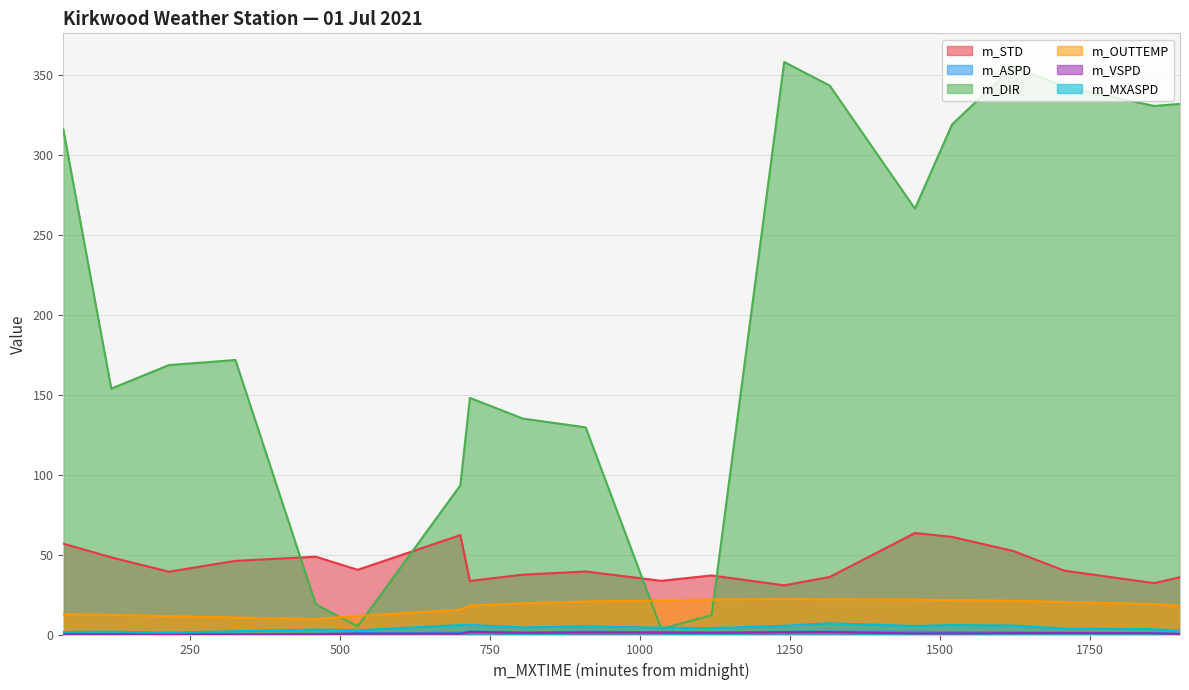

At which label does m_STD reach its peak?

1458